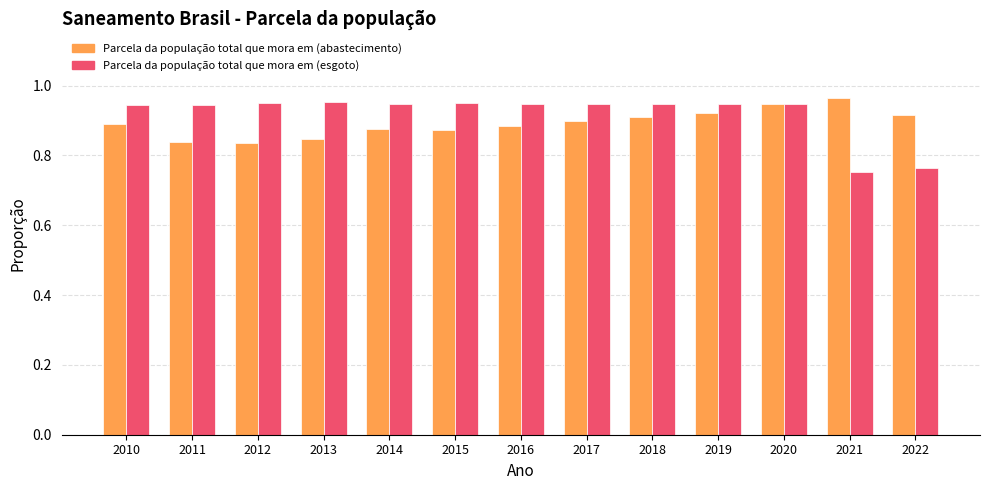

Between 2015 and 2020, which series saw the biggest shift?

Parcela da população total que mora em (abastecimento)